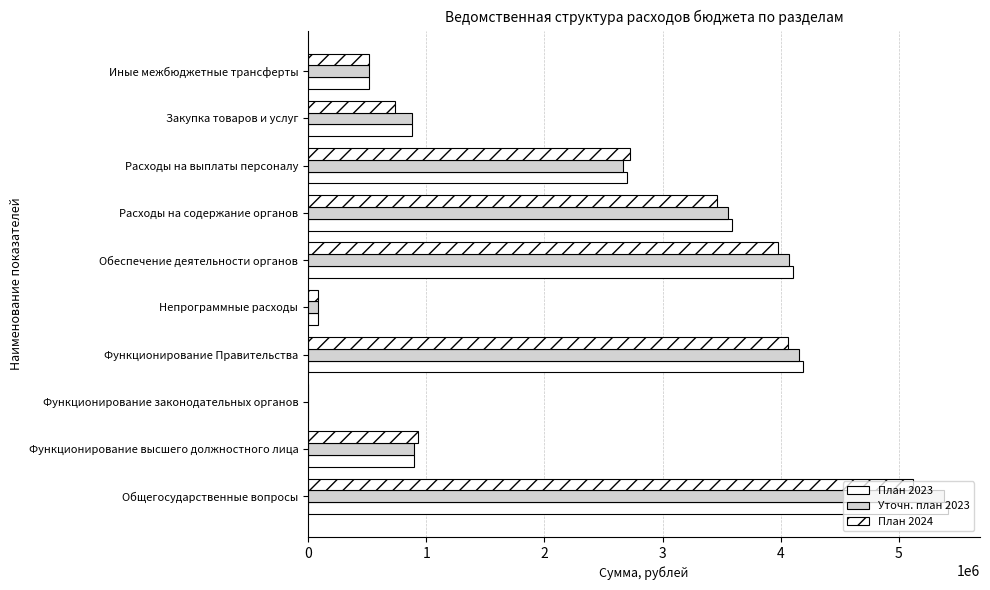

What is the value of the План 2024 bar at the 9th from the left?

733000